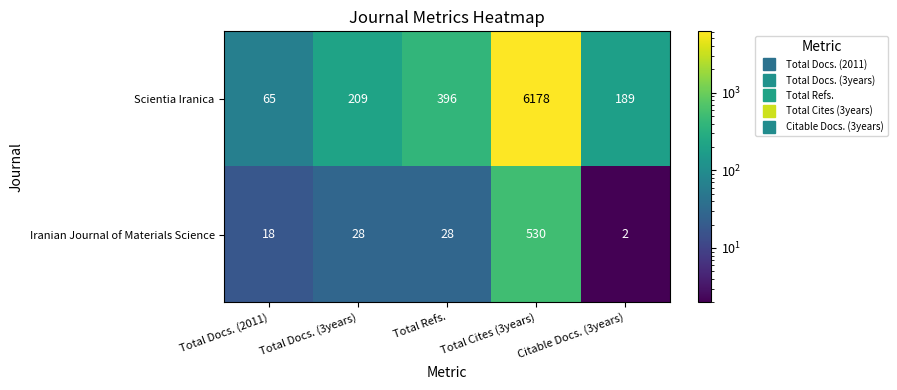

Rank the series by their maximum value, from highest to lowest.

Scientia Iranica, Iranian Journal of Materials Science